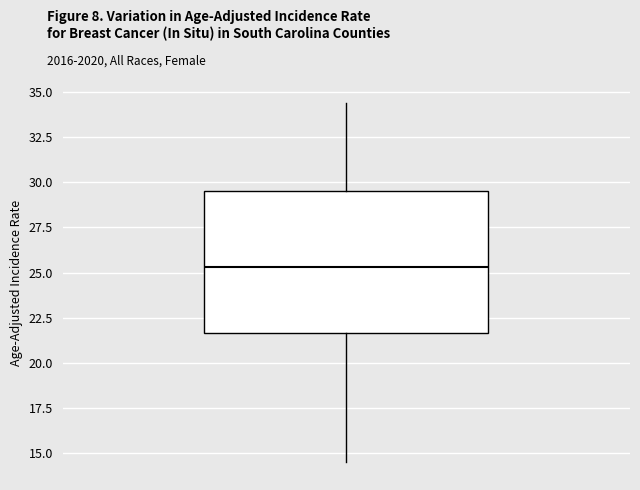

Read this box plot against the y-axis: the position of the median line, the range covered by the box, and the ends of both whiskers. The values are not printed on the chart, so give them approximately, as read against the axis.

median 25.5, box 21.5 to 29.5, whiskers 14.5 to 34.5